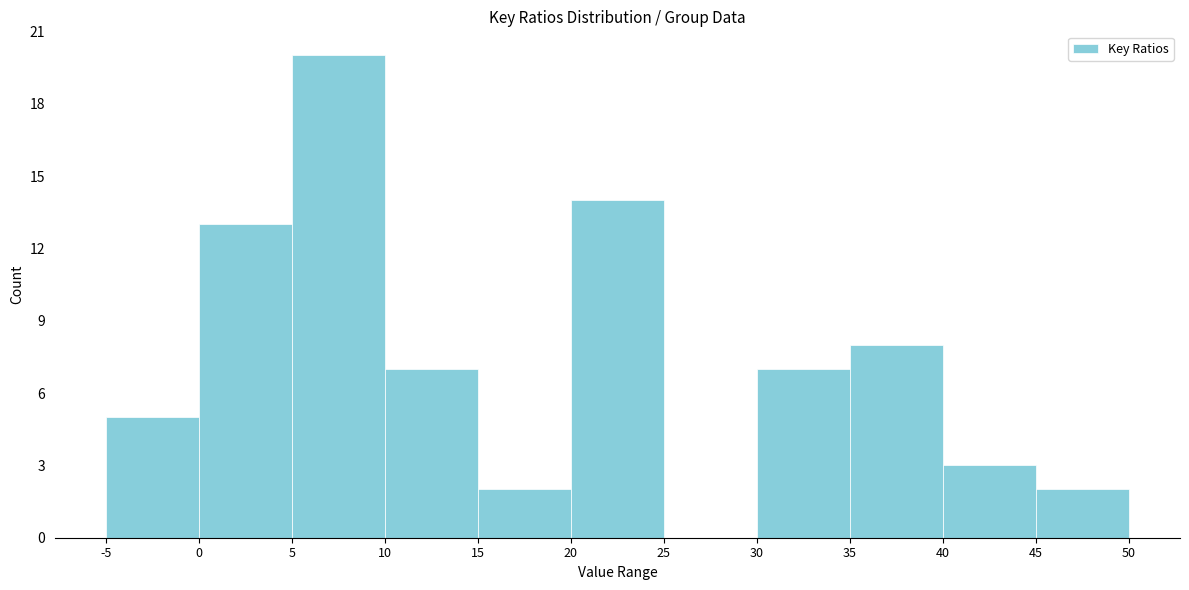

Reading left to right, list every bar in this chart as the range it spans on the x-axis followed by its height. The values are not printed on the chart, so give them approximately, as read against the axis.

-5 to 0: 5
0 to 5: 13
5 to 10: 20
10 to 15: 7
15 to 20: 2
20 to 25: 14
25 to 30: 0
30 to 35: 7
35 to 40: 8
40 to 45: 3
45 to 50: 2